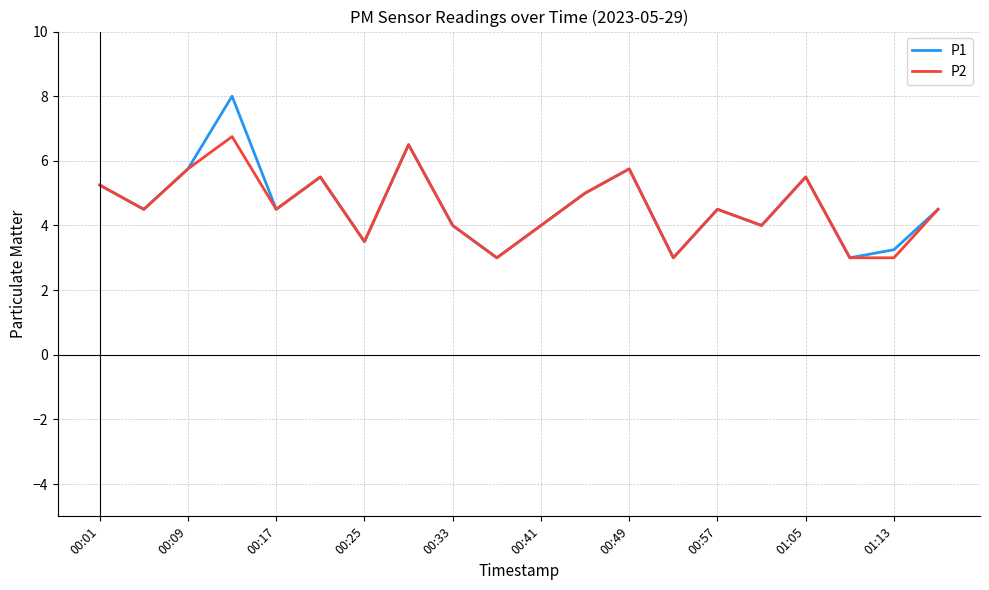

What is the maximum value shown in the chart?

8.0